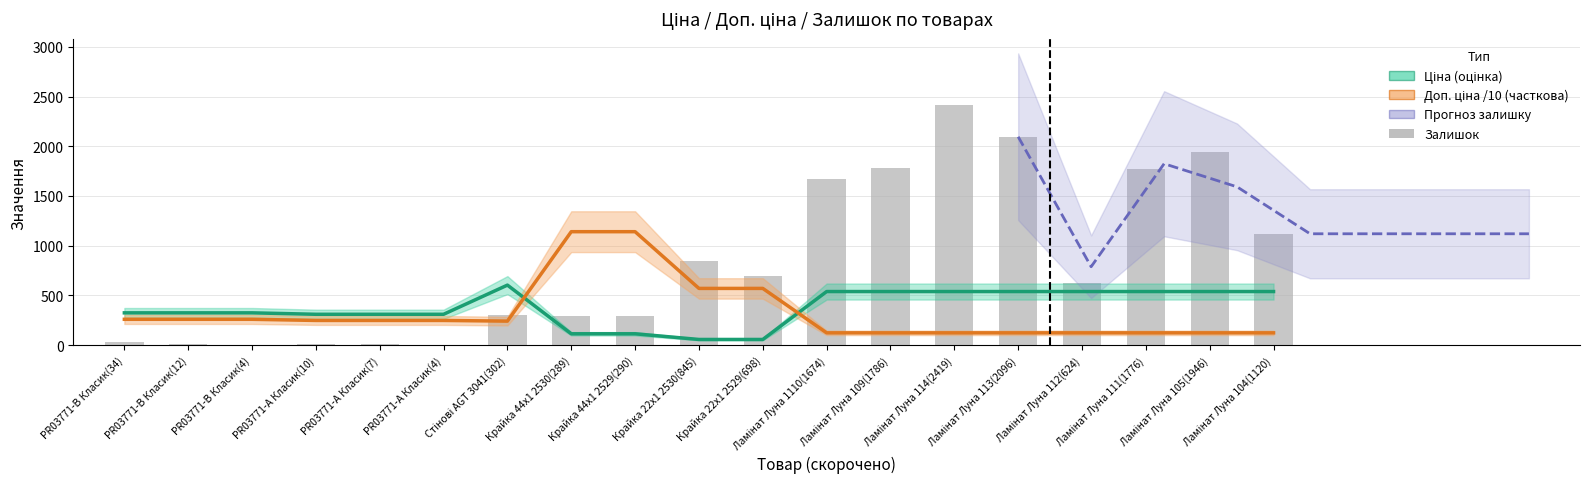

What is the maximum value for Залишок?

2419.0